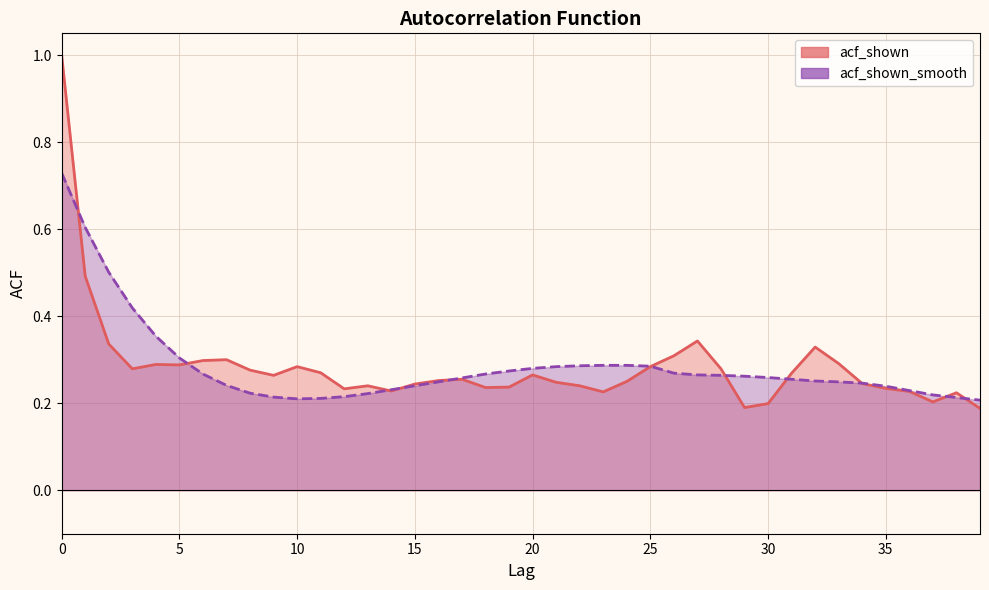

Between 38 and 39, which series saw the biggest shift?

acf_shown